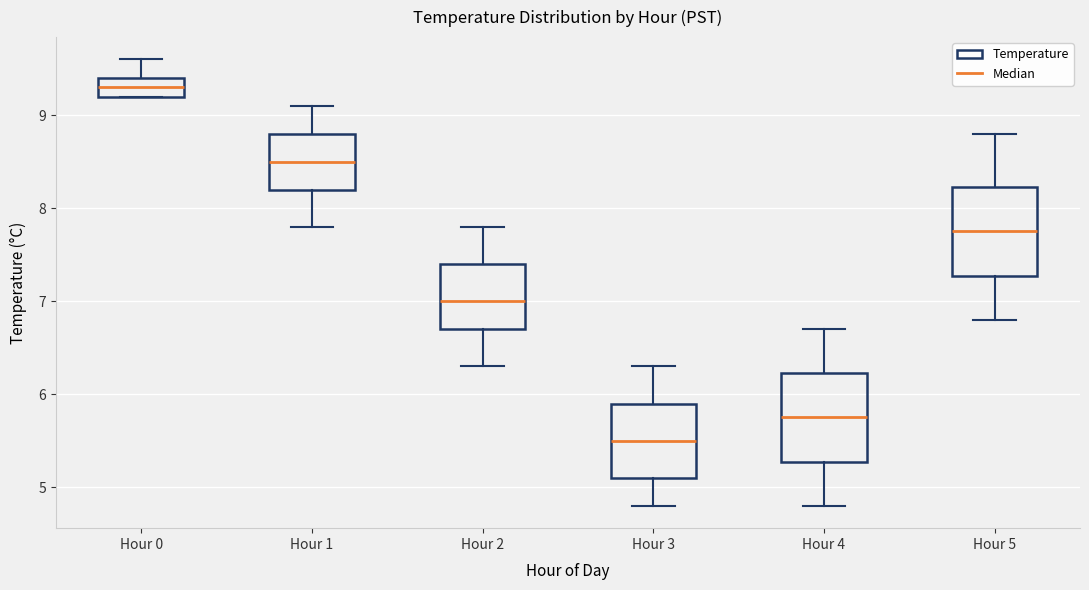

Which box's median line is the lowest?

Hour 3